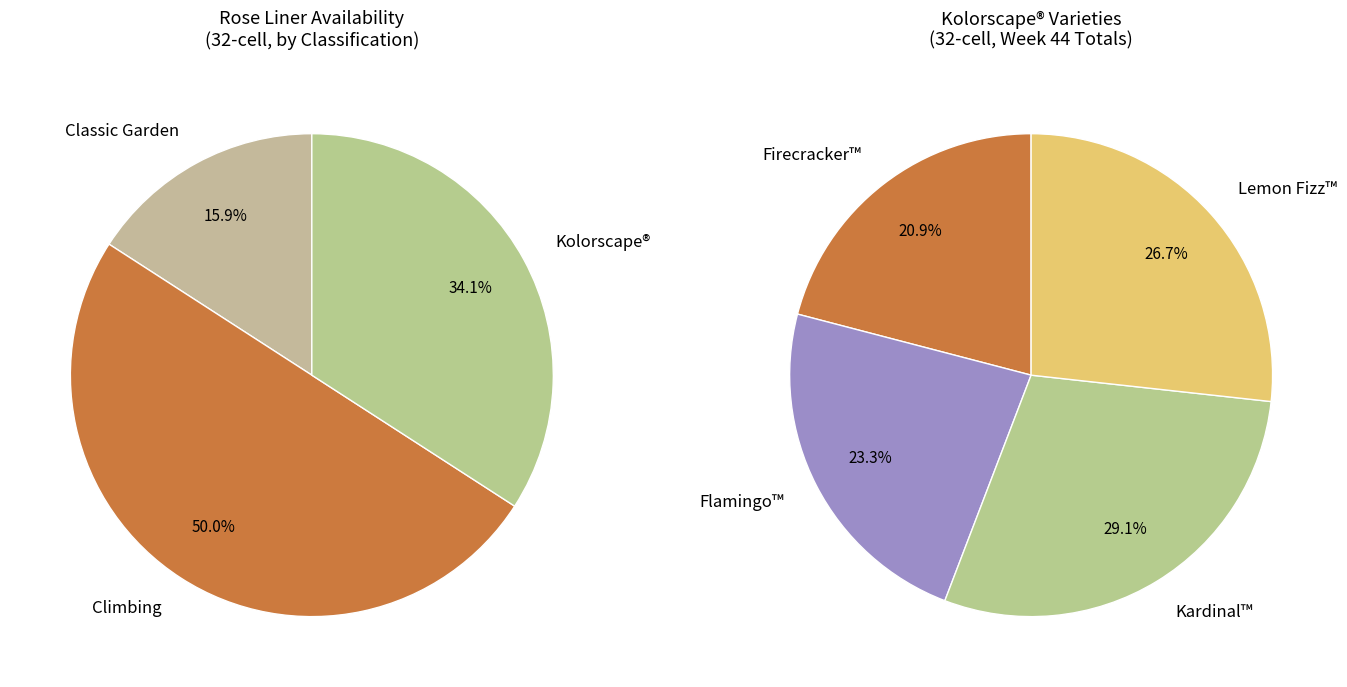

Is there a majority slice in this chart?

No